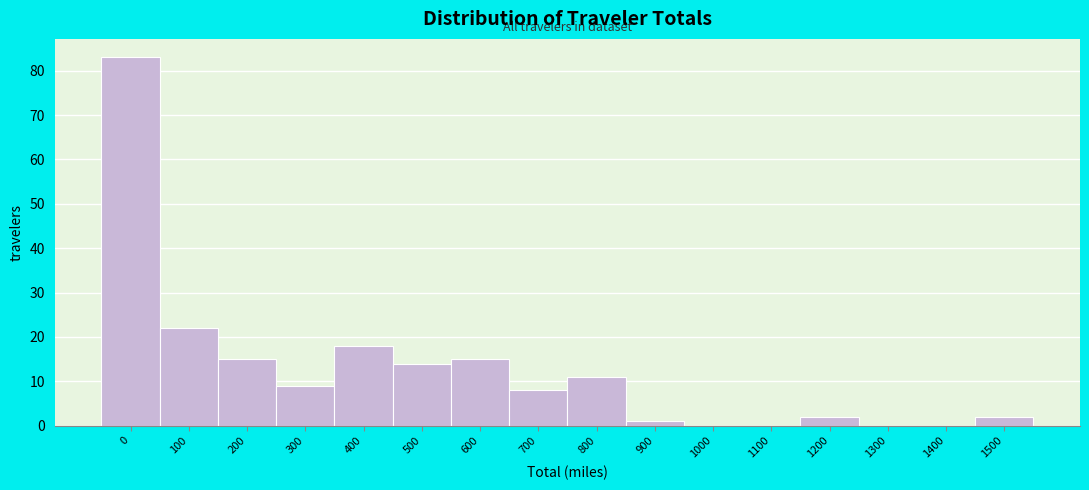

Reading left to right, list all the values displayed in this chart.

0=83	100=22	200=15	300=9	400=18	500=14	600=15	700=8	800=11	900=1	1000=0	1100=0	1200=2	1300=0	1400=0	1500=2